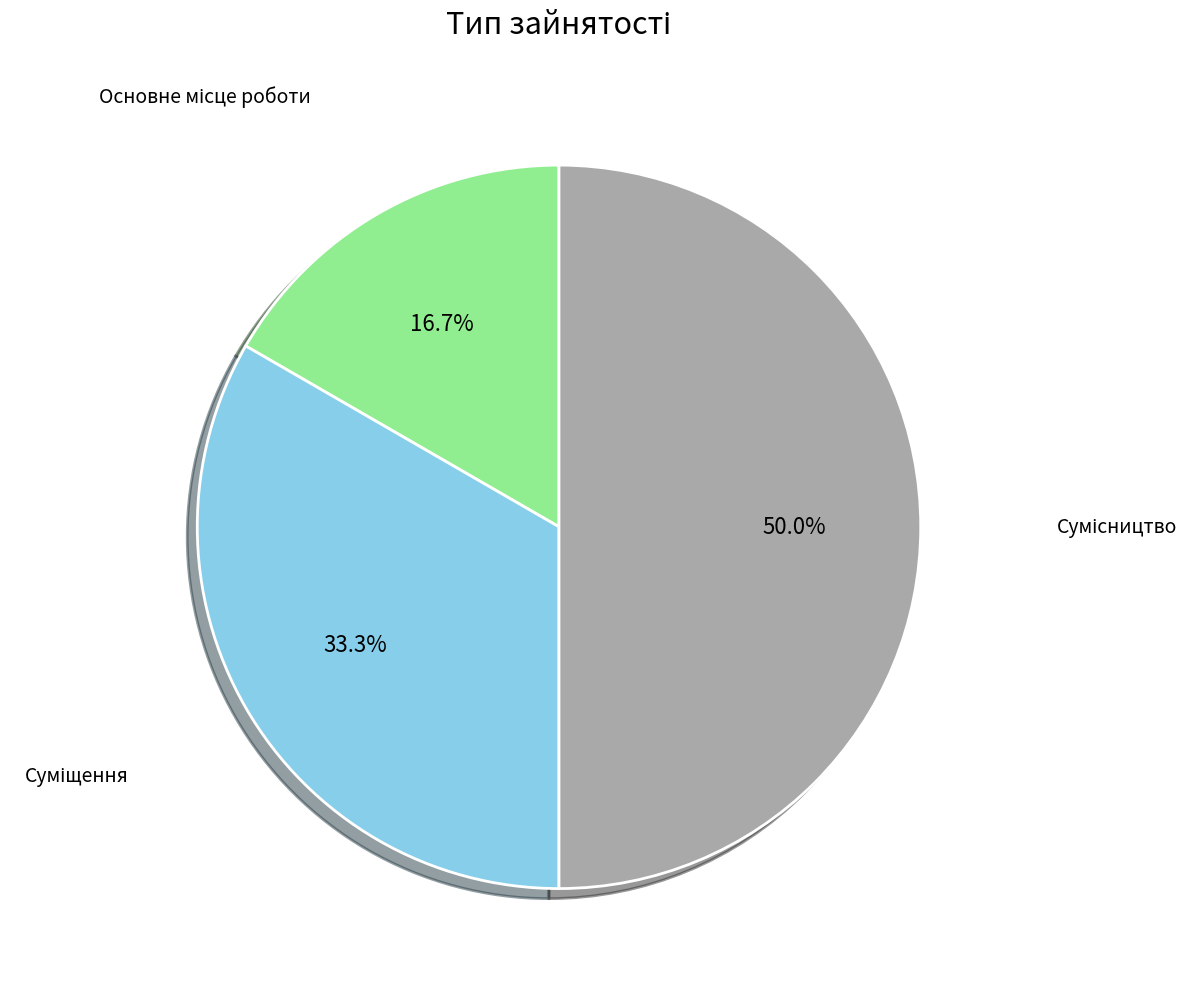

To the nearest percent, what is the difference between the largest and smallest slice percentages?

33%